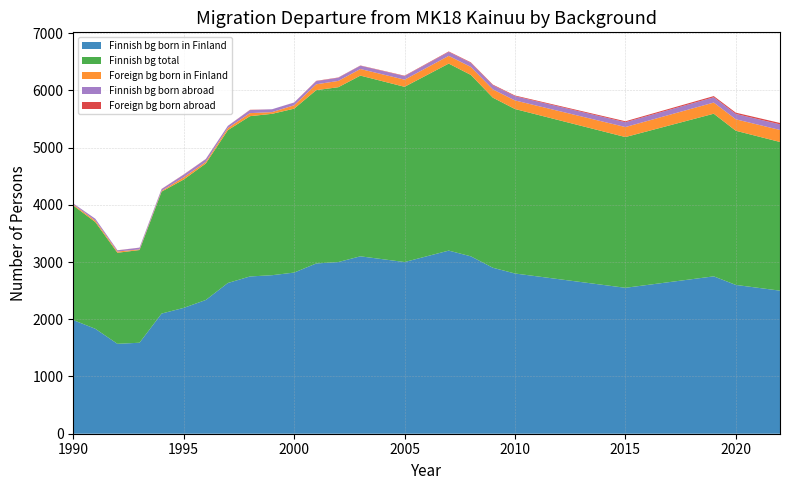

Reading left to right, extract all data points from this chart.

Finnish bg born in Finland: 1986	1833	1571	1590	2100	2199	2337	2634	2748	2770	2816	2975	3000	3100	3050	3000	3100	3200	3100	2900	2800	2750	2700	2650	2600	2550	2600	2650	2700	2750	2600	2550	2500
Finnish bg born abroad: 17	32	20	30	31	44	48	37	53	50	48	54	55	58	60	62	65	68	70	72	74	76	78	80	82	84	86	88	90	92	94	96	98
Foreign bg born abroad: 1	0	2	1	2	4	3	1	5	0	1	6	5	4	6	7	8	9	10	11	12	13	14	15	16	17	18	19	20	21	22	23	24
Foreign bg born in Finland: 17	26	22	11	14	40	28	37	53	30	59	102	110	115	120	125	130	135	140	145	150	155	160	165	170	175	180	185	190	195	200	205	210
Finnish bg total: 2003	1865	1591	1620	2131	2243	2385	2671	2801	2820	2864	3029	3055	3158	3110	3062	3165	3268	3170	2972	2874	2826	2778	2730	2682	2634	2686	2738	2790	2842	2694	2646	2598